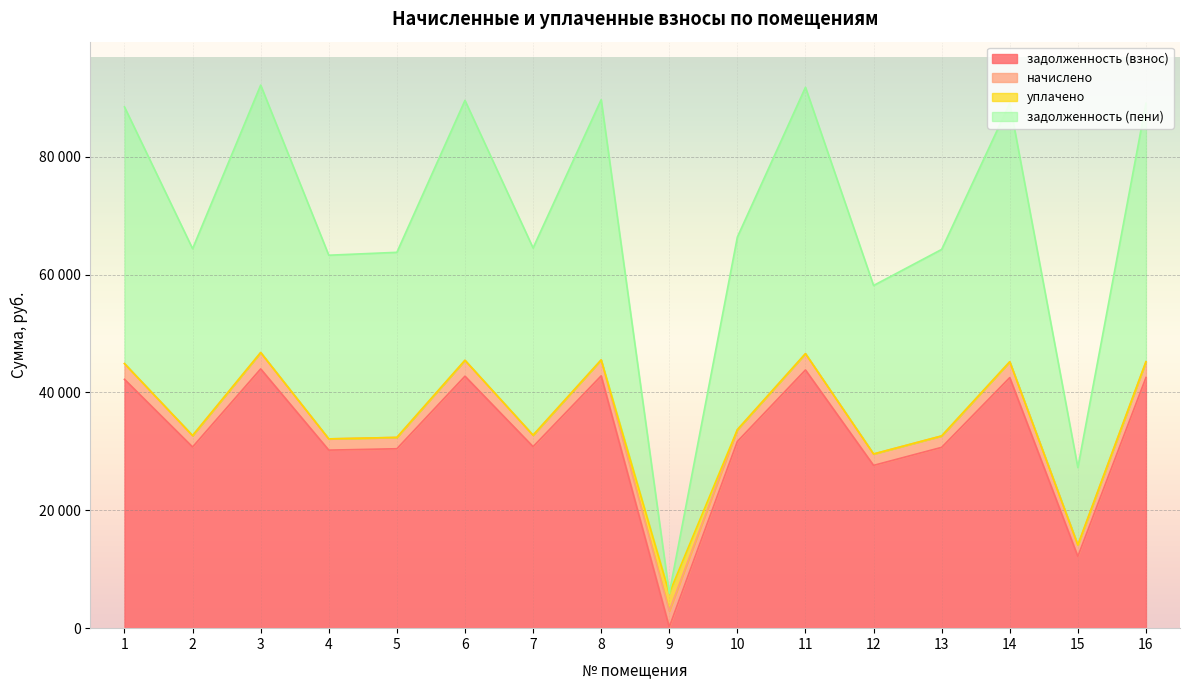

Is it true that задолженность (пени) equals 14112.9 at 15?

True